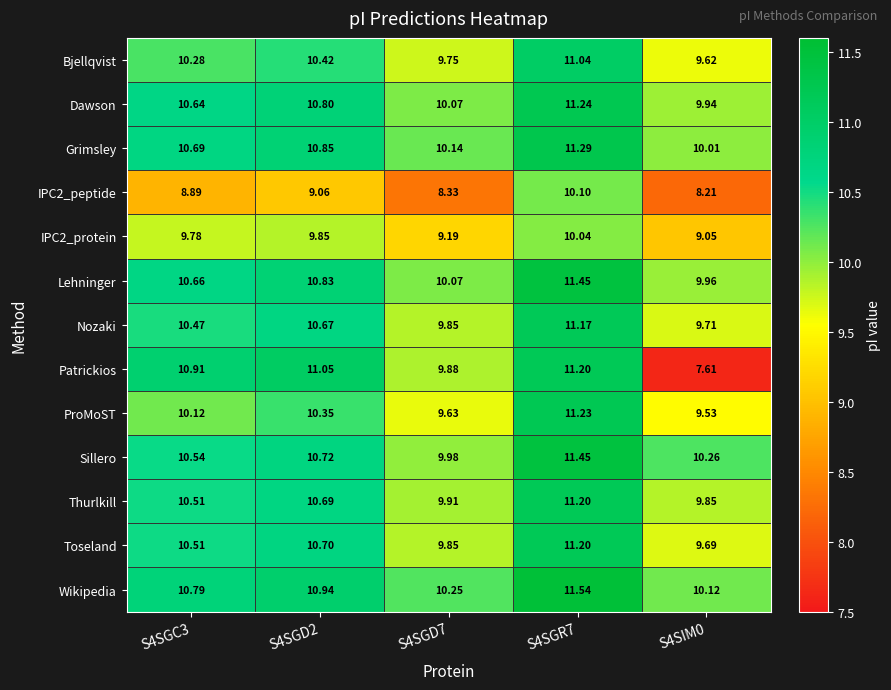

What is the total value across all series at S4SGD2?

136.9